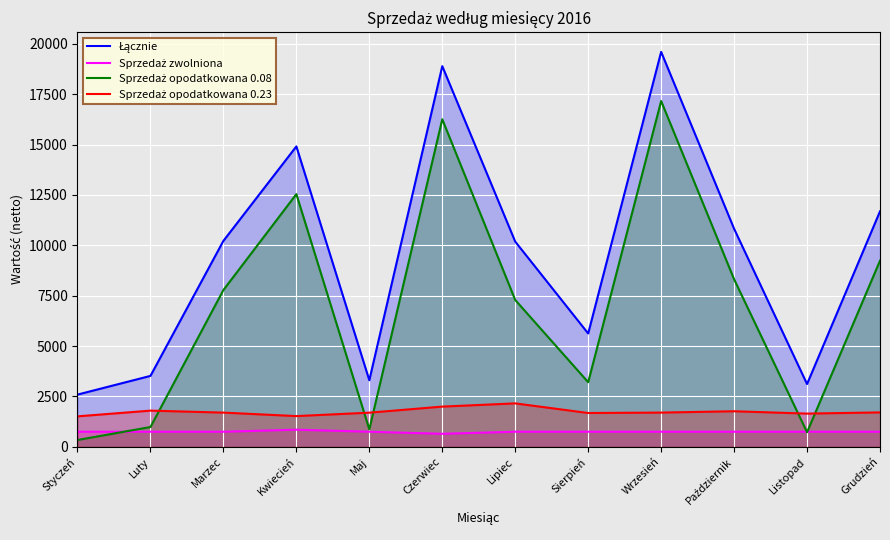

What is the difference between the maximum and second lowest values in the Łącznie series?

16491